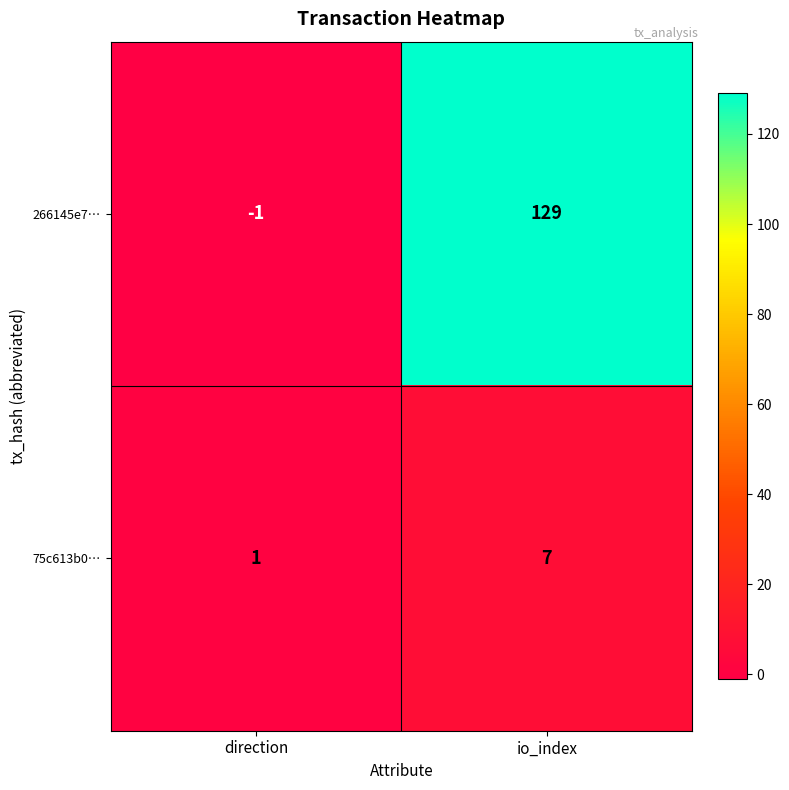

The 266145e7… series shows -2 at direction. True or false?

False